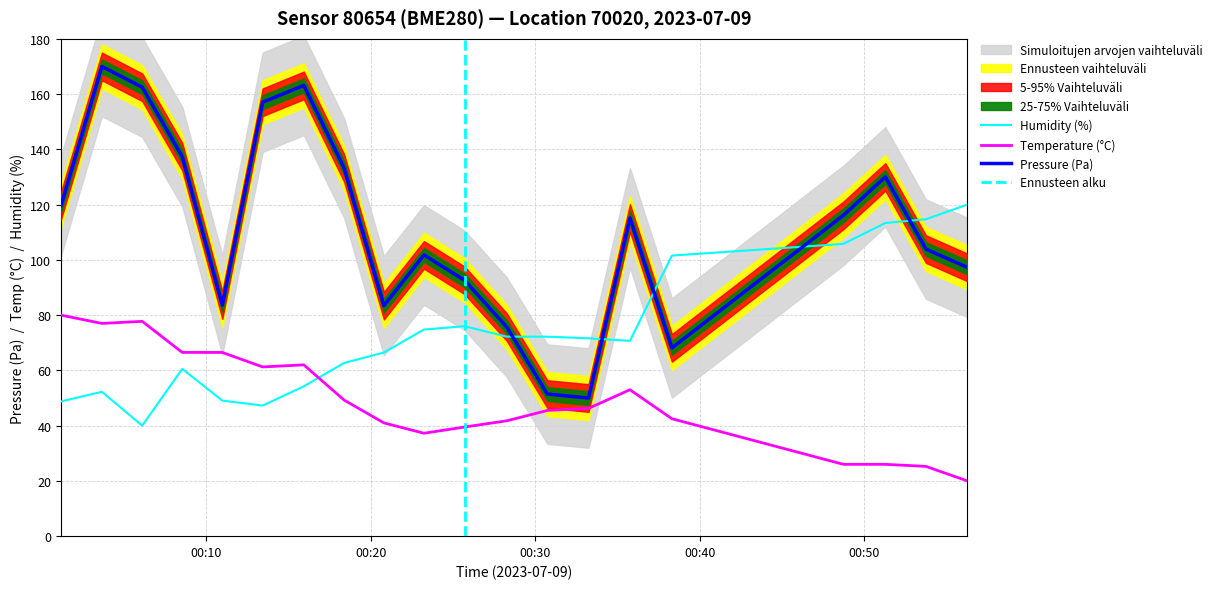

Where is pressure nearest to the value 110?

00:35